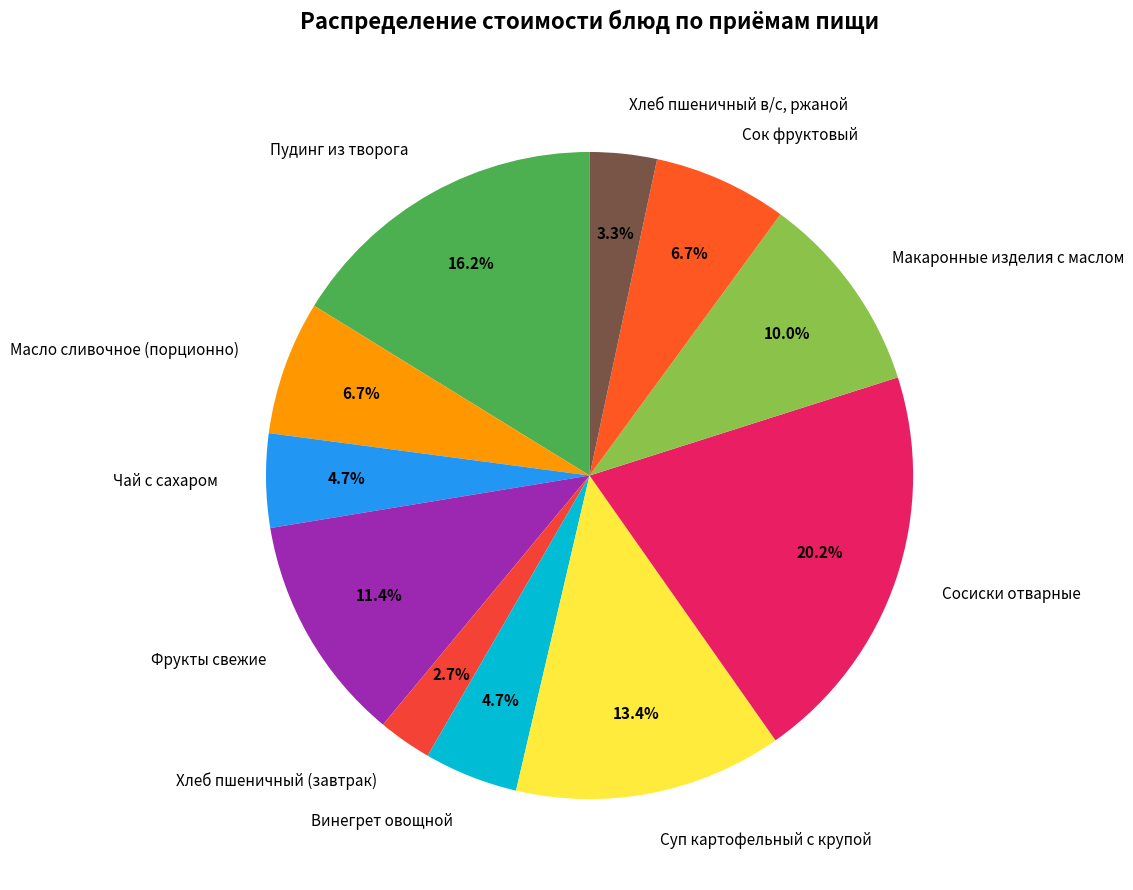

Is Макаронные изделия с маслом the majority of the pie?

No